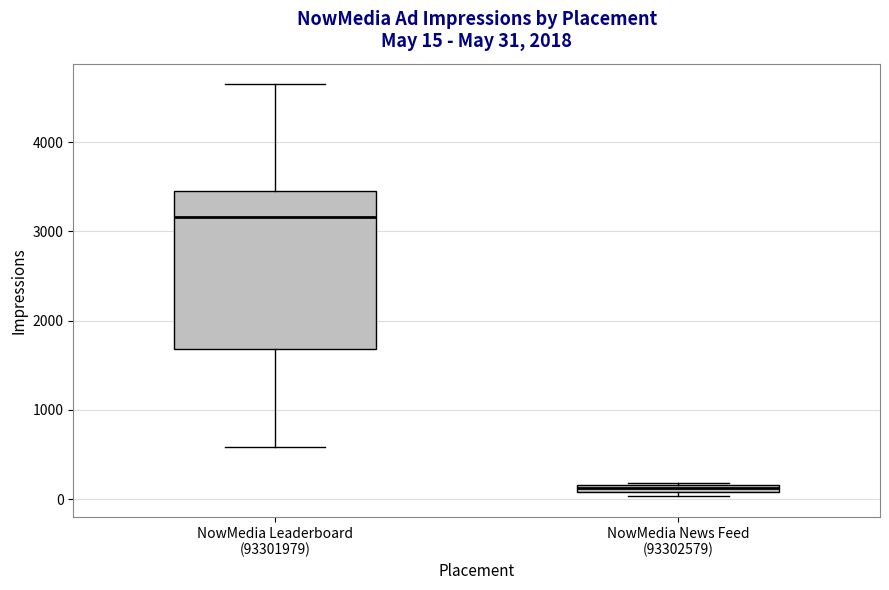

Which box has the highest median line?

NowMedia Leaderboard (93301979)